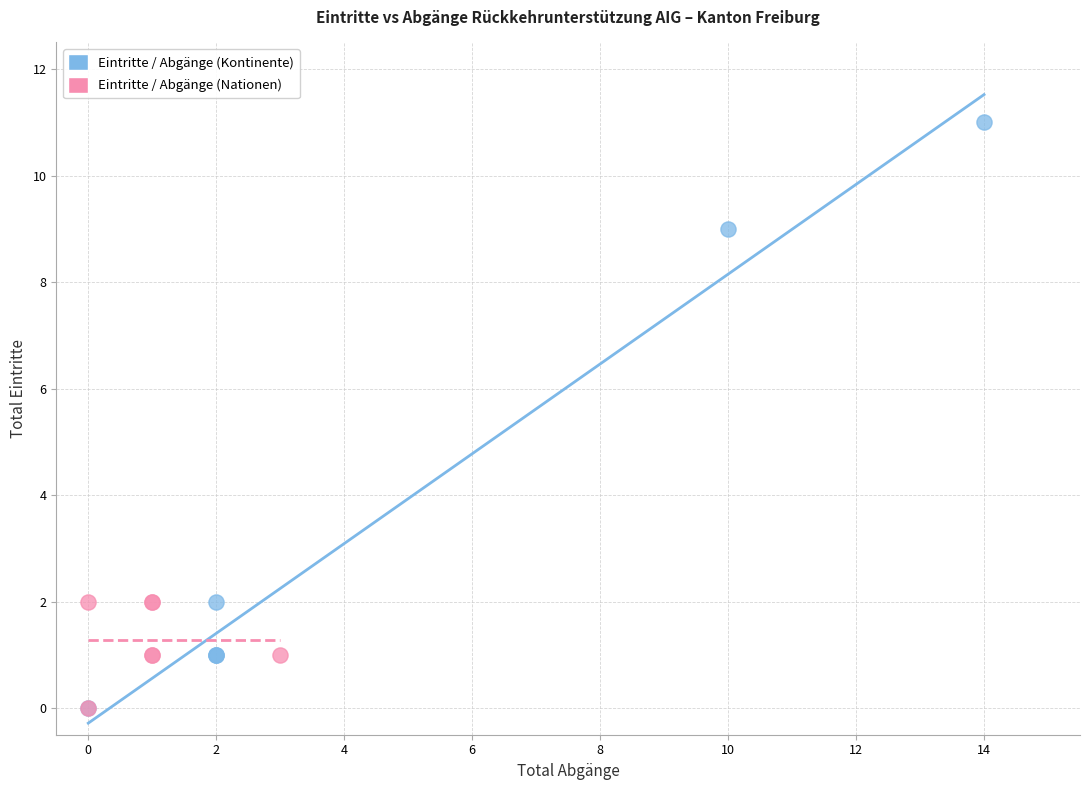

Which series contains the highest Y value?

Eintritte / Abgänge (Kontinente)